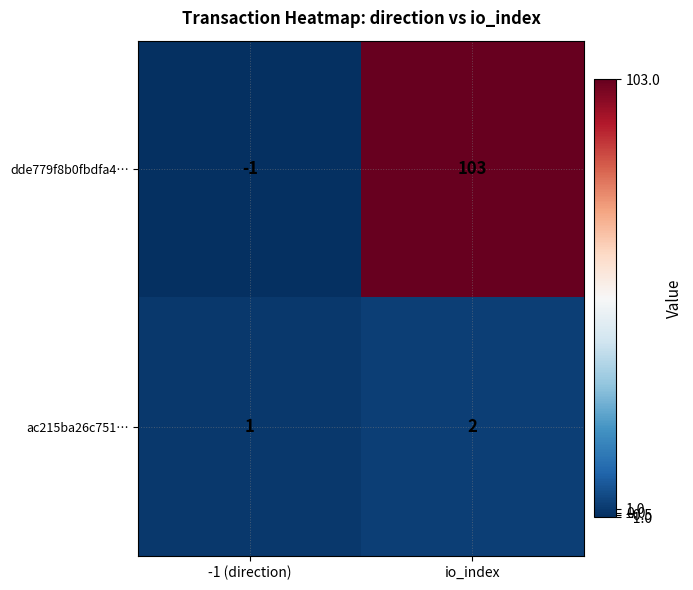

Which series has the widest spread of values?

dde779f8b0fbdfa4…